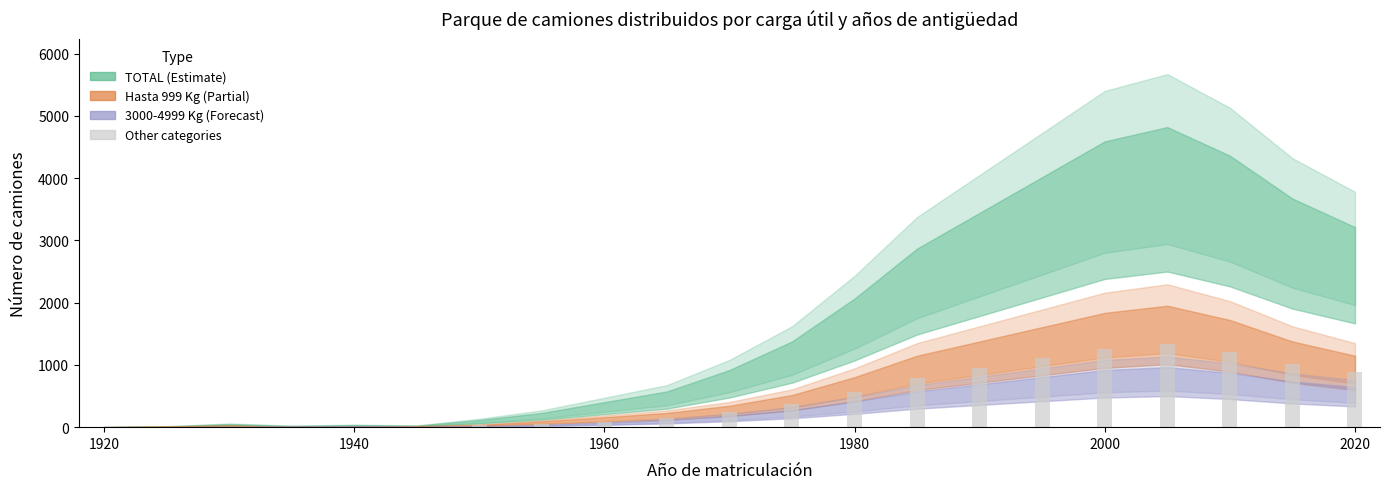

Are the bars horizontal?

No